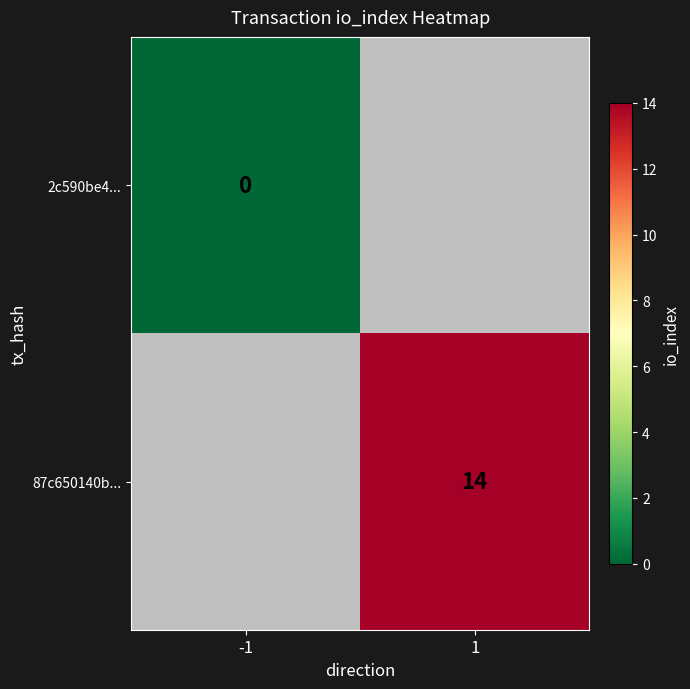

The 87c650140b... series shows 14 at 1. True or false?

True